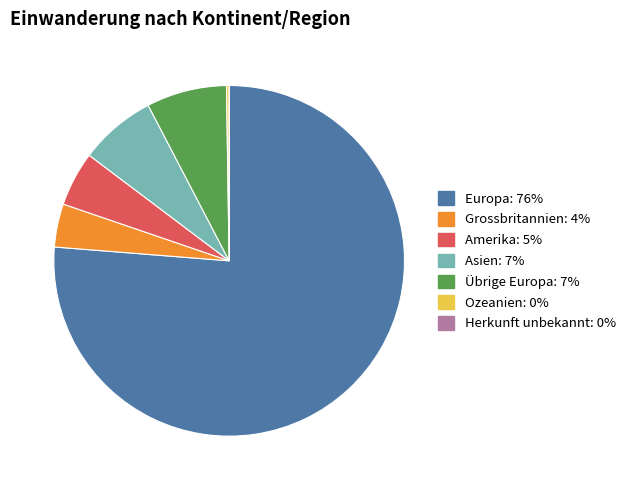

True or false: Europa accounts for 69% of the total.

False